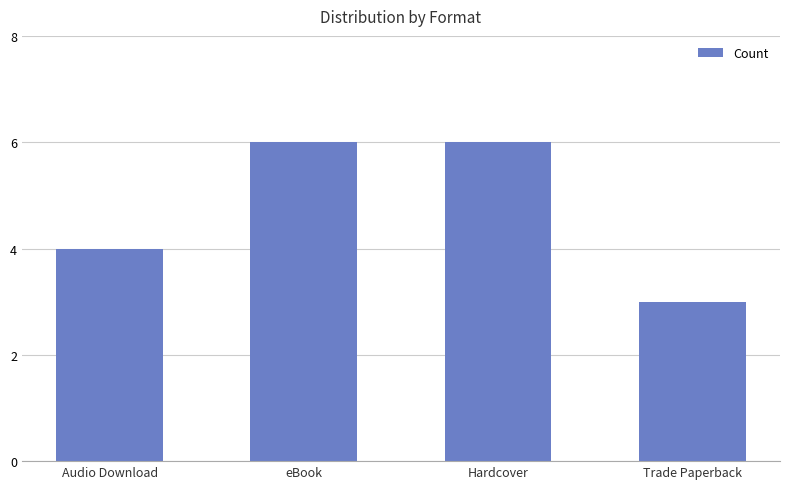

Reading left to right, transcribe all the data shown in this chart.

4	6	6	3